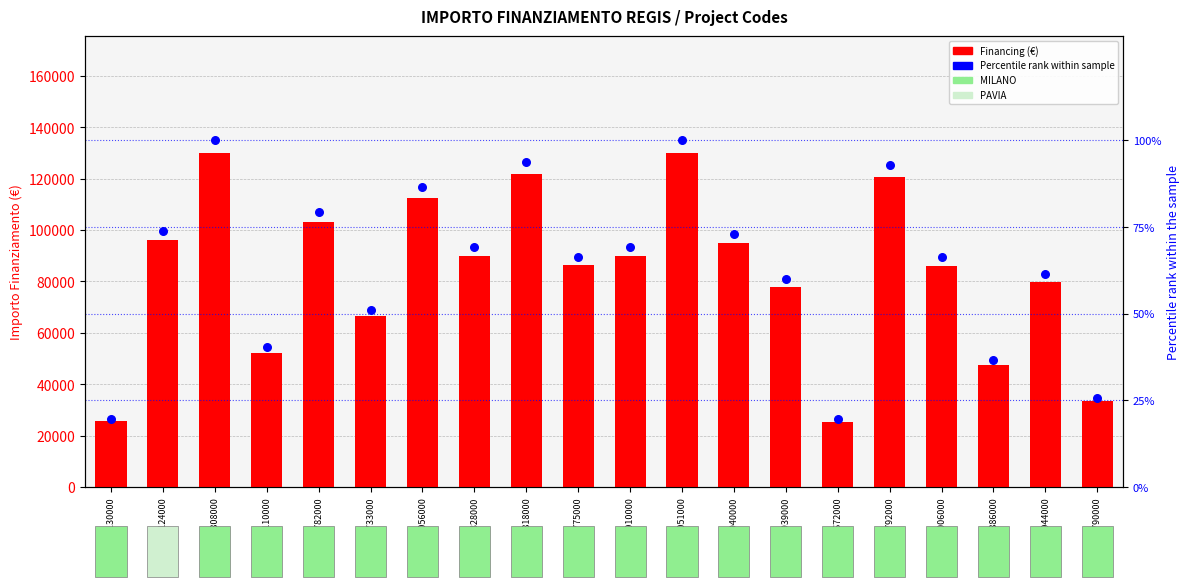

Which series has the widest spread of Y values?

Financing (€)